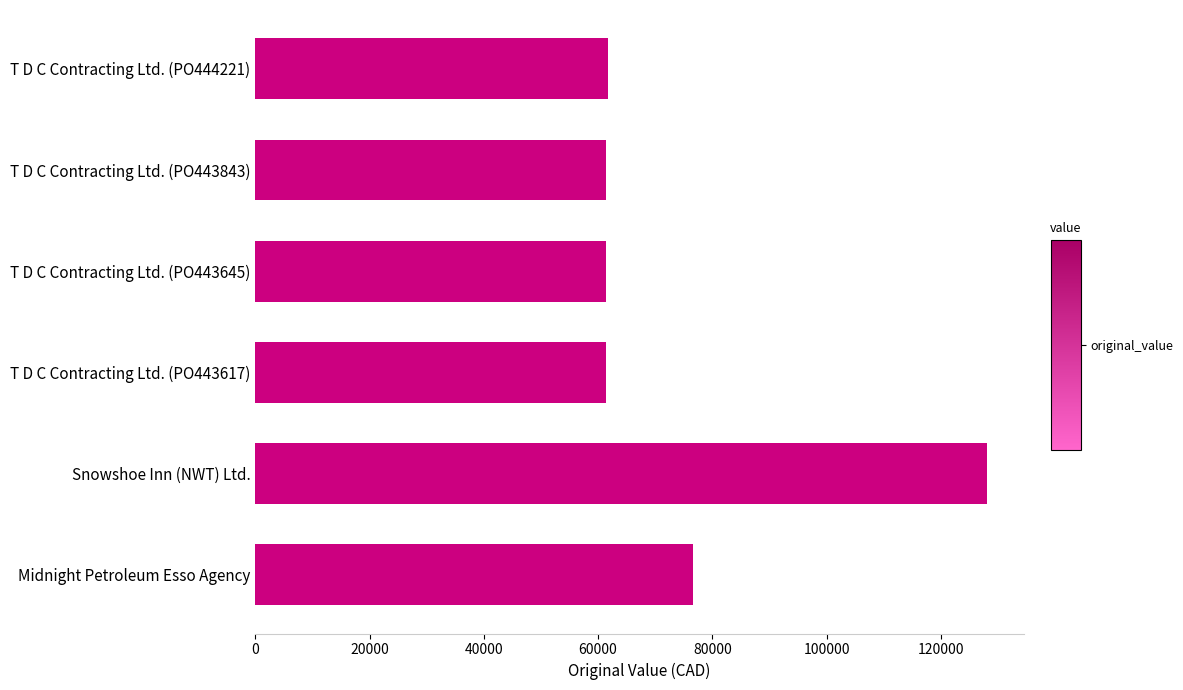

What is the ratio of the value at T D C Contracting Ltd. (PO443645) to the value at T D C Contracting Ltd. (PO444221)?

1.0